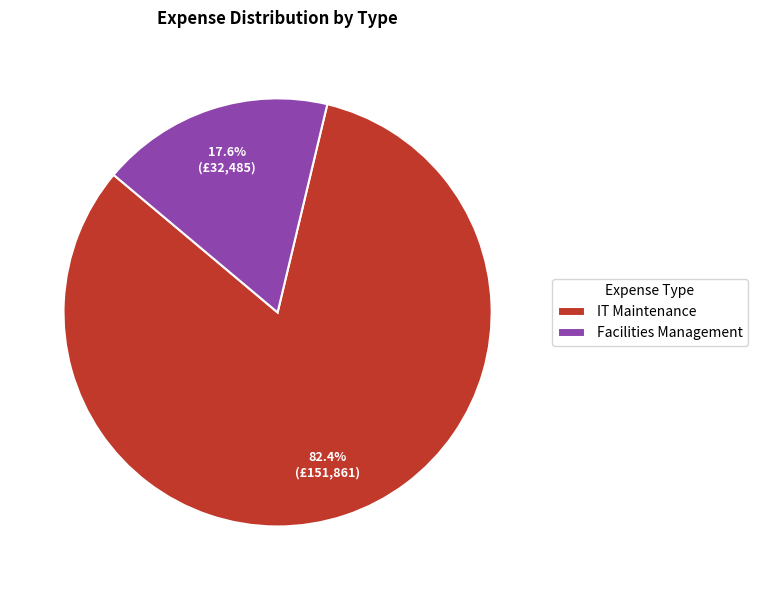

How many segments does this pie chart have?

2